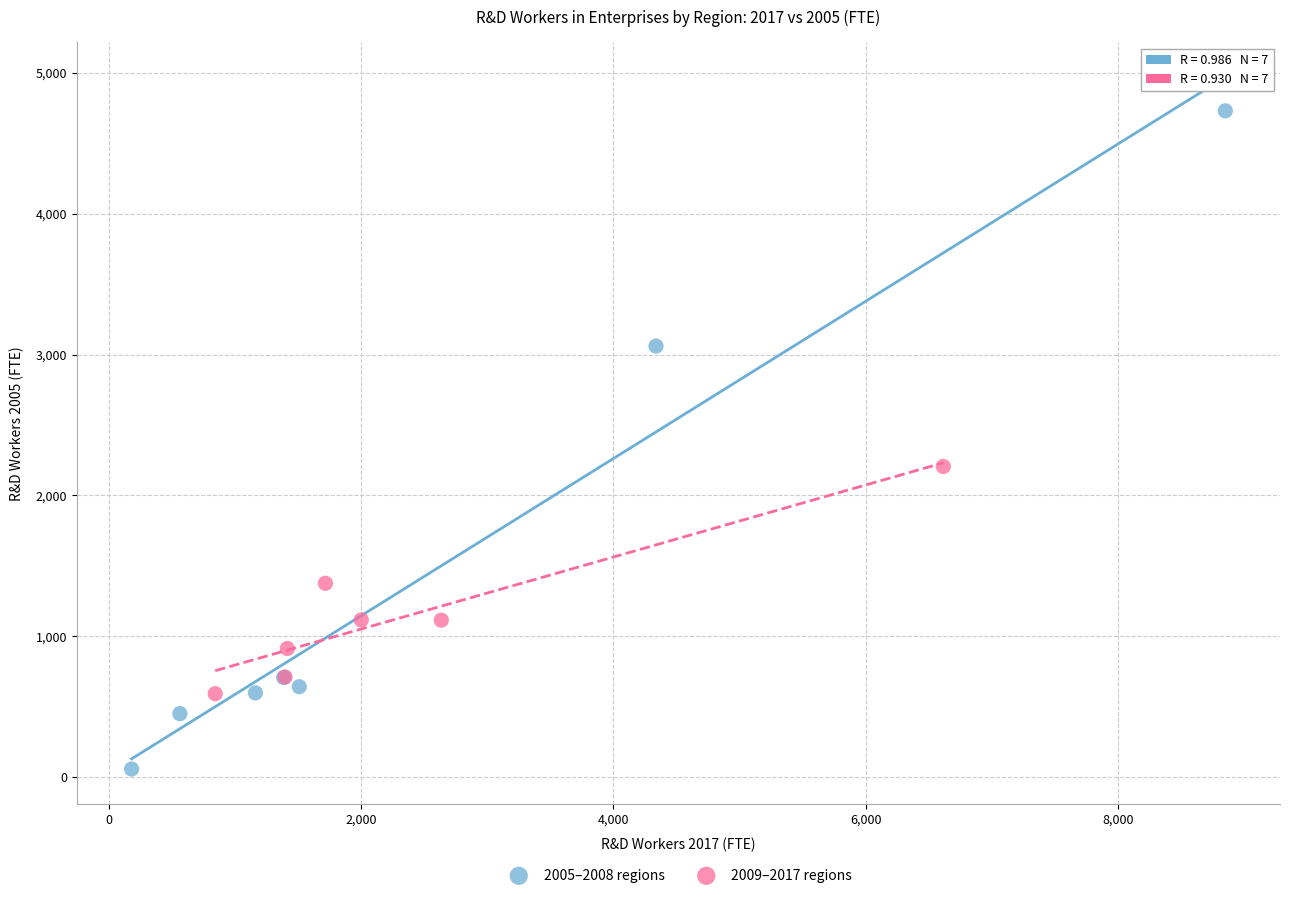

Which series contains the lowest Y value?

2005–2008 regions